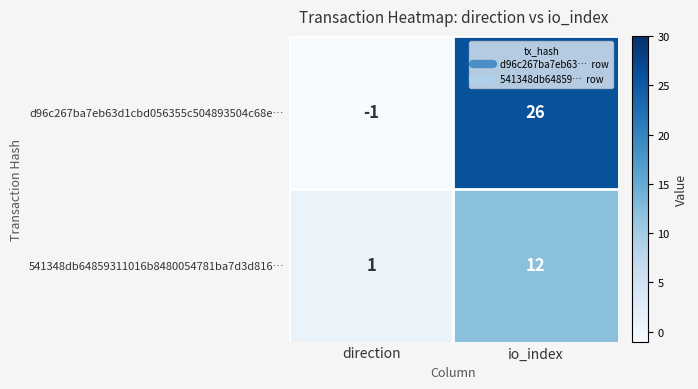

Which series has the largest total across all categories?

d96c267ba7eb63d1cbd056355c504893504c68e…